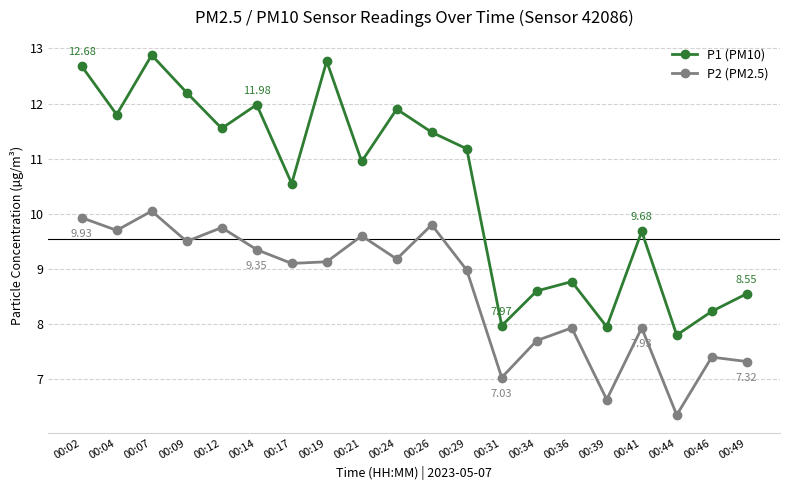

What value does the P2 (PM2.5) series have at 00:41?

7.9